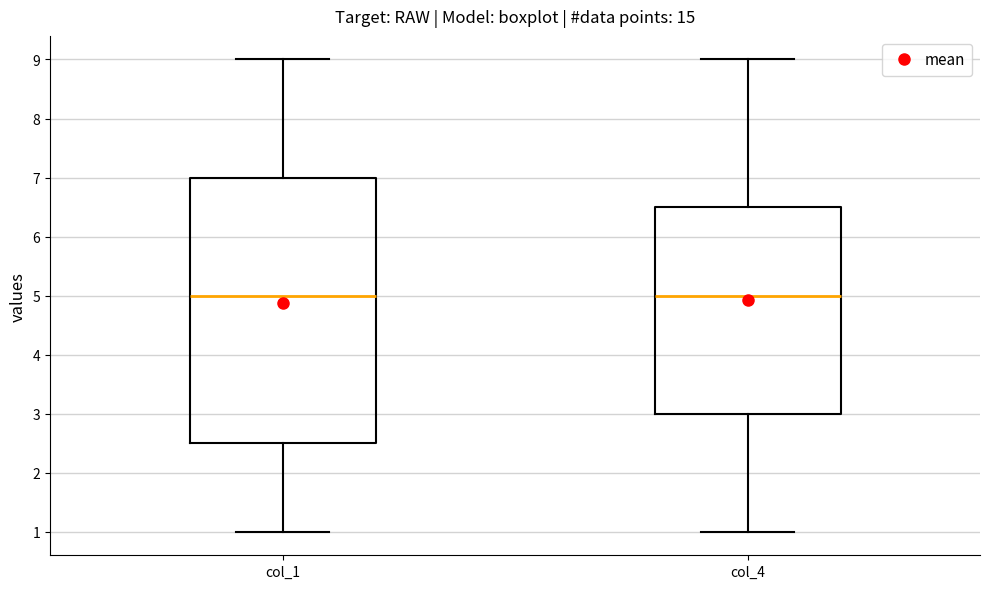

Which box is the tallest, from its lower edge to its upper edge?

col_1